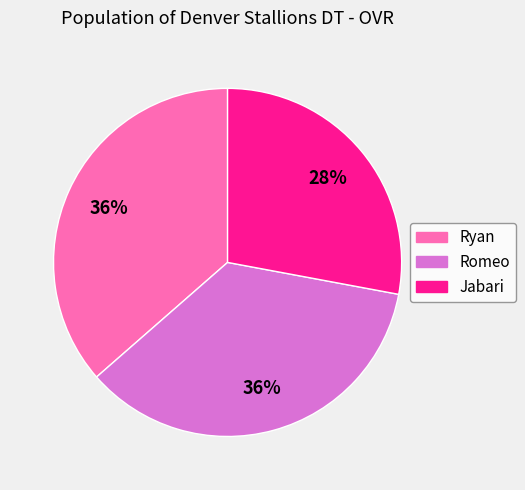

Is it true that Jabari is 14% of the pie?

False